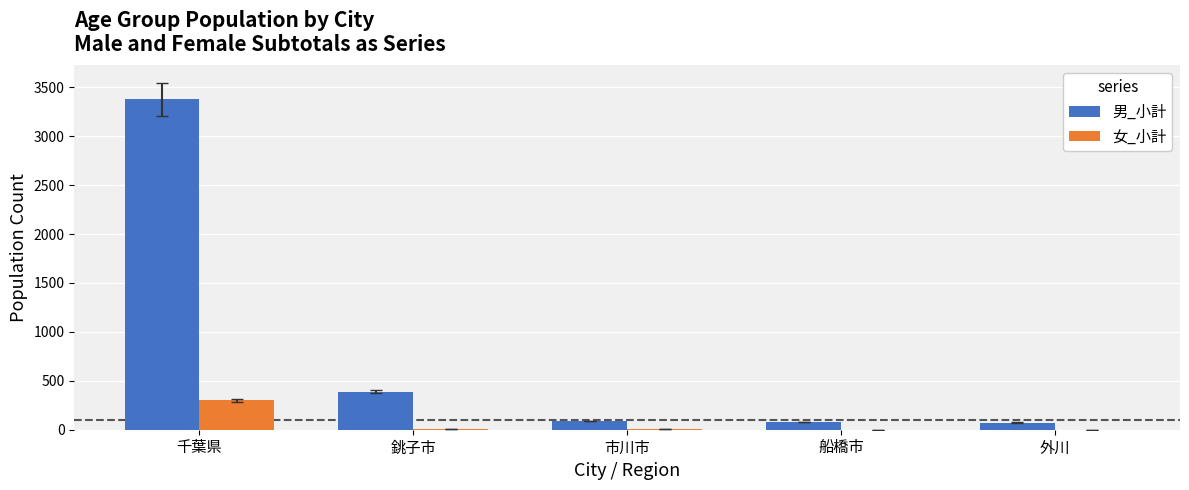

Is it true that 女_小計 equals 465 at 千葉県?

False